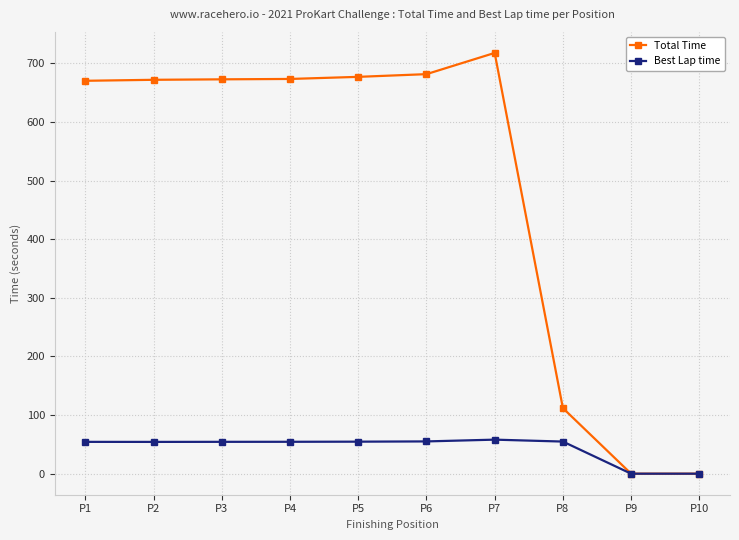

List the series in order of their overall mean, lowest first.

Best Lap time, Total Time